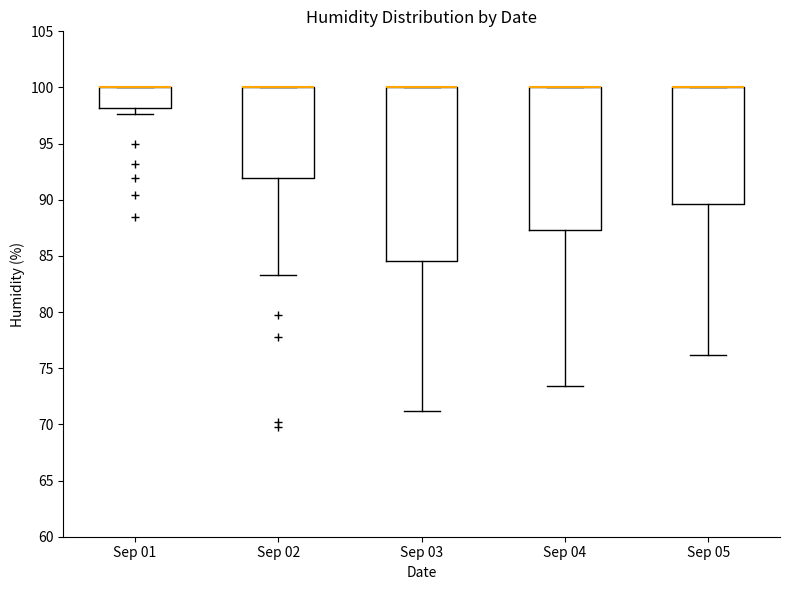

Reading left to right, transcribe this box plot: for each box, give where its median line is, the range the box spans, and where its two whiskers end, as read against the y-axis. The values are not printed on the chart, so give them approximately, as read against the axis.

Sep 01: median 100.0 (drawn on the box's upper edge), box 98.0 to 100.0, whiskers 97.5 to 100.0
Sep 02: median 100.0 (drawn on the box's upper edge), box 92.0 to 100.0, whiskers 83.5 to 100.0
Sep 03: median 100.0 (drawn on the box's upper edge), box 84.5 to 100.0, whiskers 71.0 to 100.0
Sep 04: median 100.0 (drawn on the box's upper edge), box 87.5 to 100.0, whiskers 73.5 to 100.0
Sep 05: median 100.0 (drawn on the box's upper edge), box 89.5 to 100.0, whiskers 76.0 to 100.0